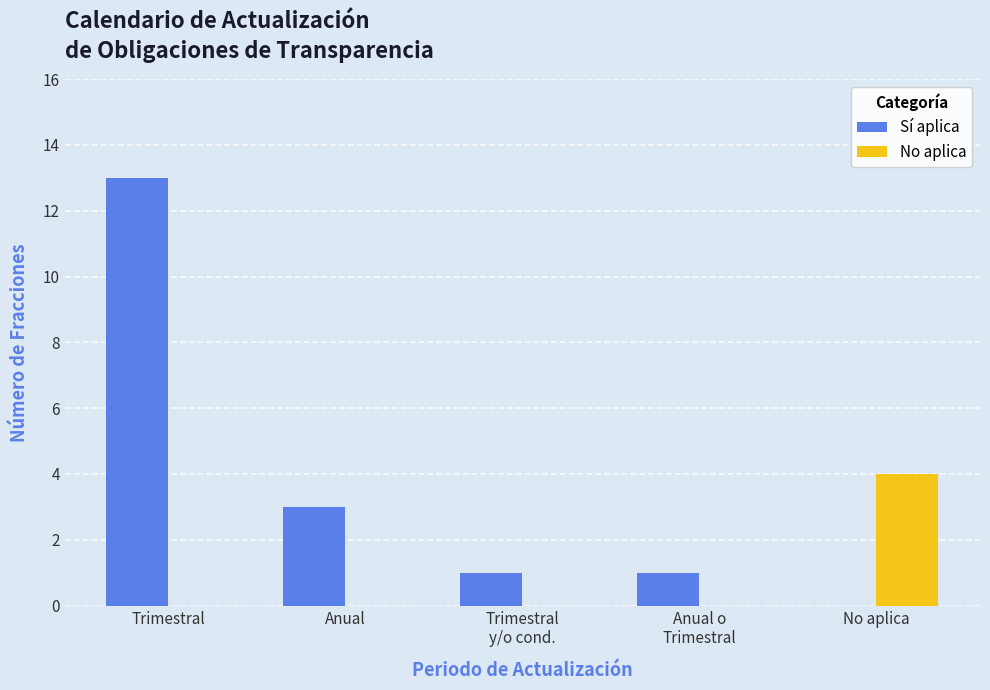

Which category has the highest value in the Sí aplica series?

Trimestral